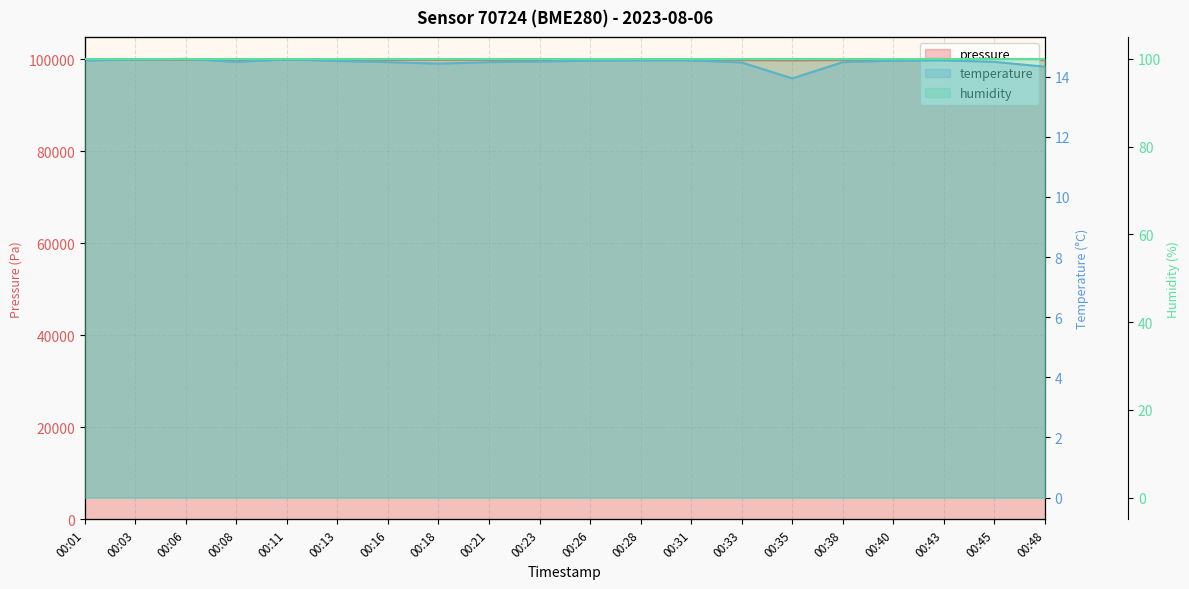

Which label corresponds to the largest value in the chart?

00:03